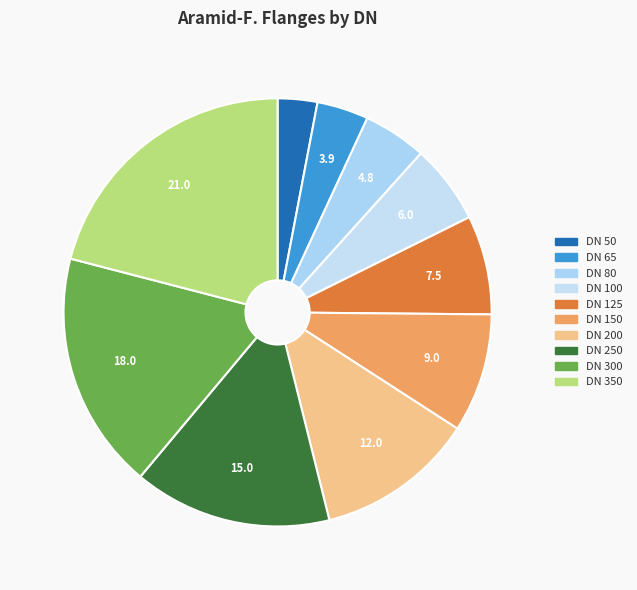

To the nearest percent, what is the difference between the DN 100 and DN 150 slice percentages?

3%